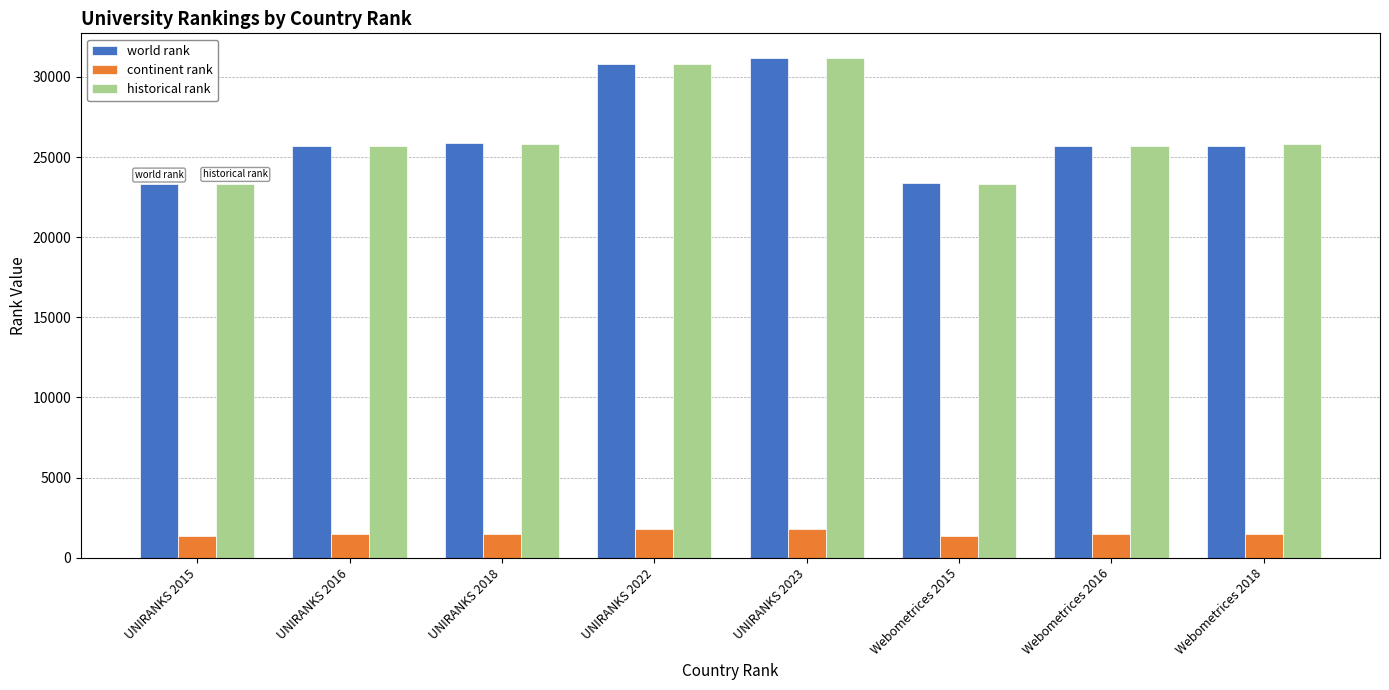

How many data points in world rank are less than 25708?

4